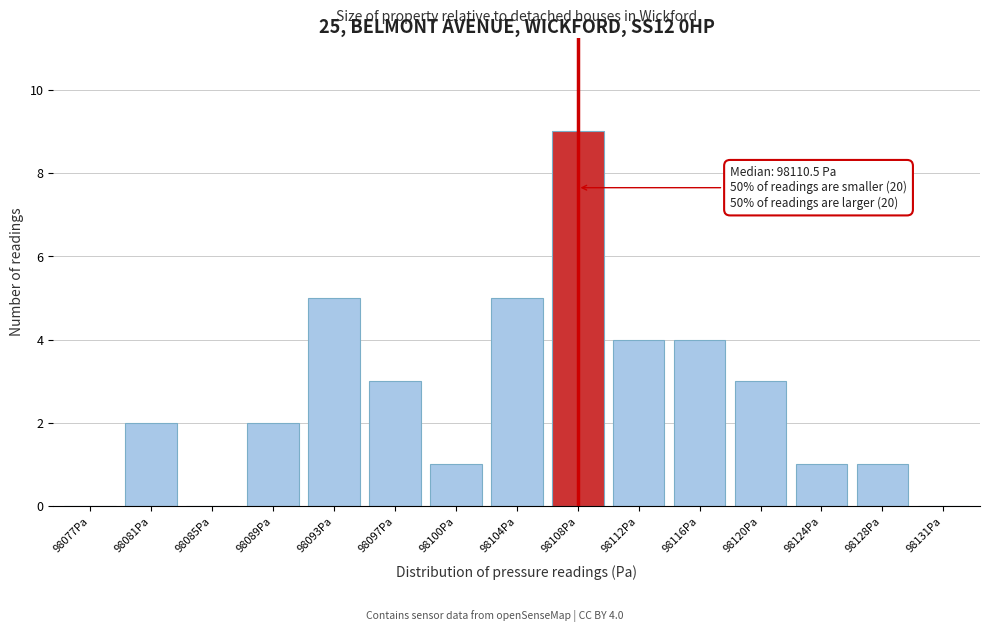

Reading left to right, list all the values displayed in this chart.

98077Pa=0	98081Pa=2	98085Pa=0	98089Pa=2	98093Pa=5	98097Pa=3	98100Pa=1	98104Pa=5	98108Pa=9	98112Pa=4	98116Pa=4	98120Pa=3	98124Pa=1	98128Pa=1	98131Pa=0